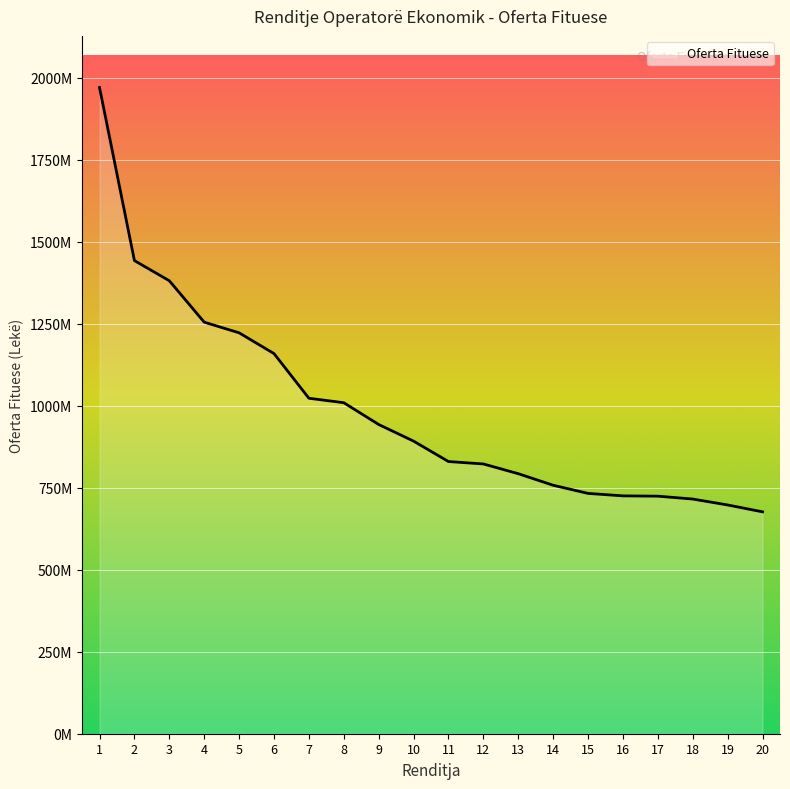

What is the difference between the maximum and second lowest values?

1273037507.0